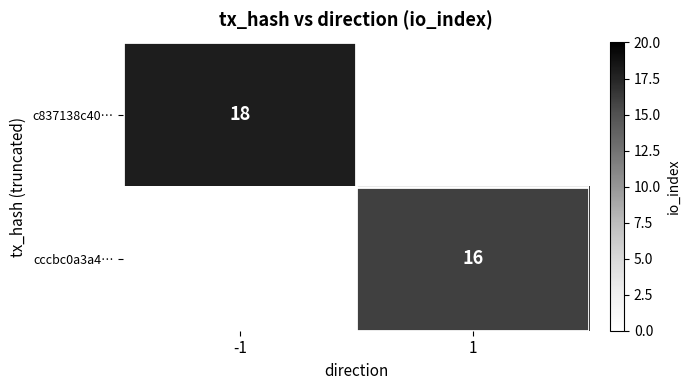

True or false: c837138c40… has a value of 18 at -1.

True